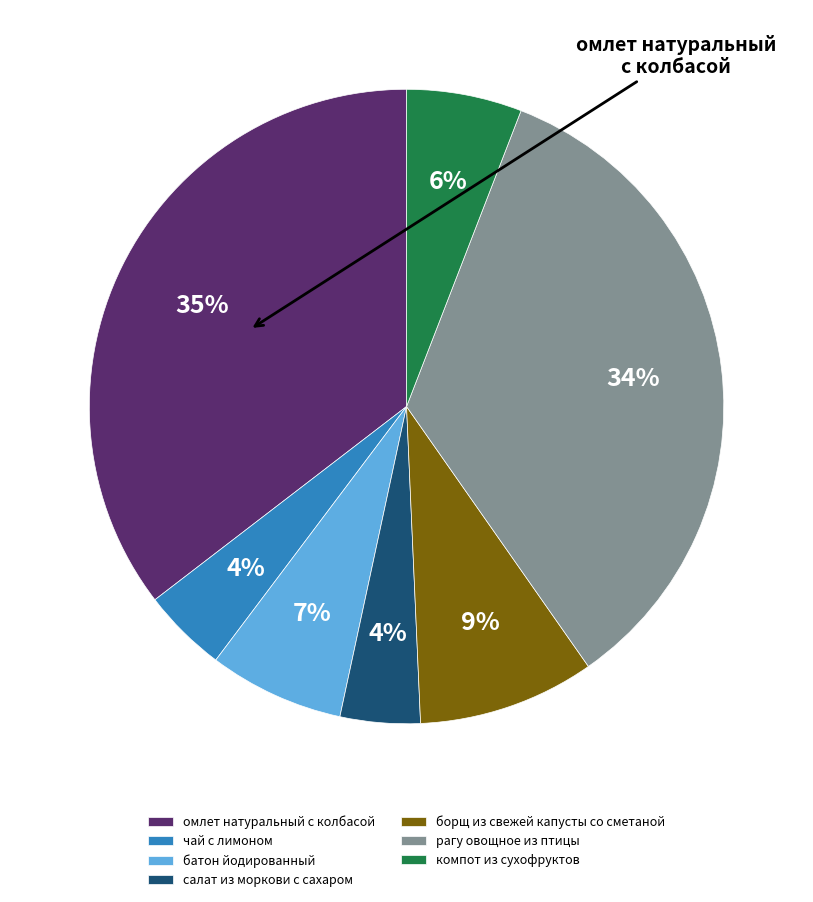

Rank the categories by value from highest to lowest.

омлет натуральный с колбасой, рагу овощное из птицы, борщ из свежей капусты со сметаной, батон йодированный, компот из сухофруктов, чай с лимоном, салат из моркови с сахаром